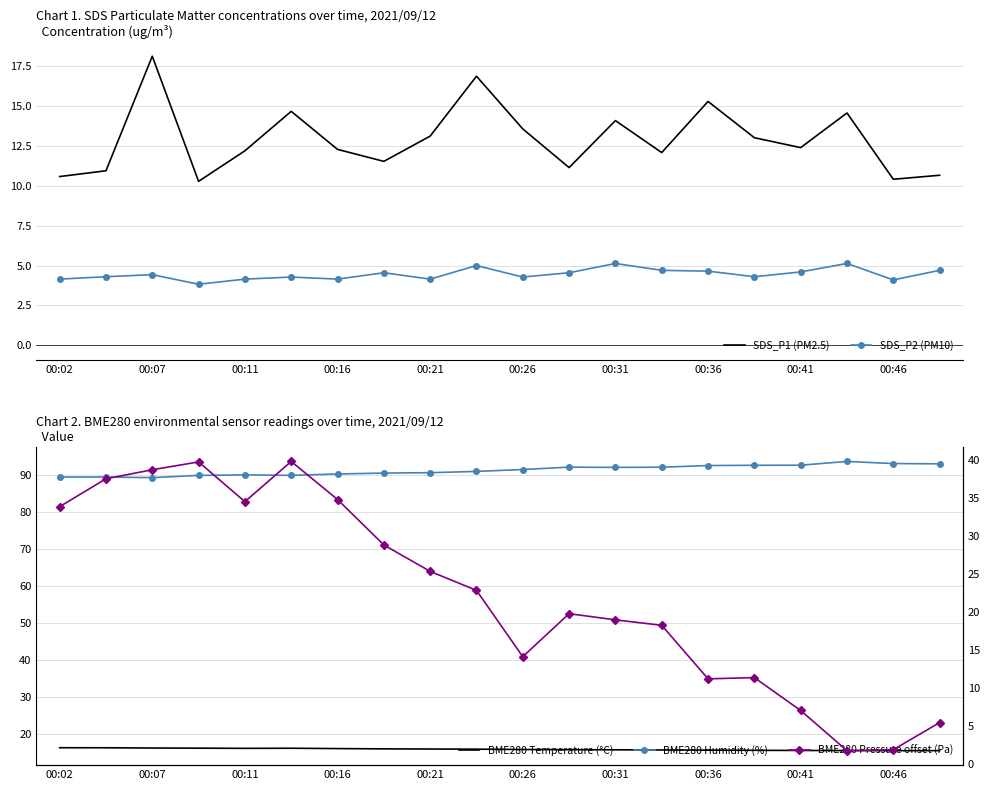

What is the maximum value for SDS_P1 (PM2.5)?

18.1